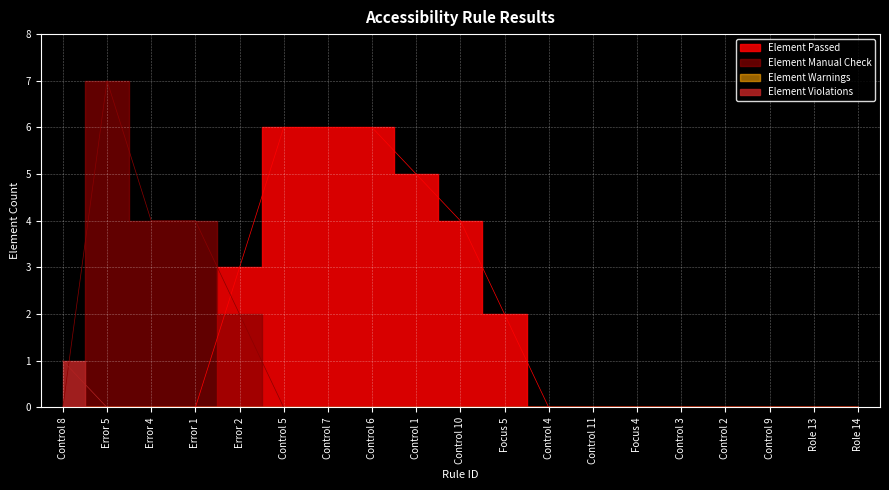

Rank the series by their maximum value, from lowest to highest.

Element Violations, Element Passed, Element Manual Check